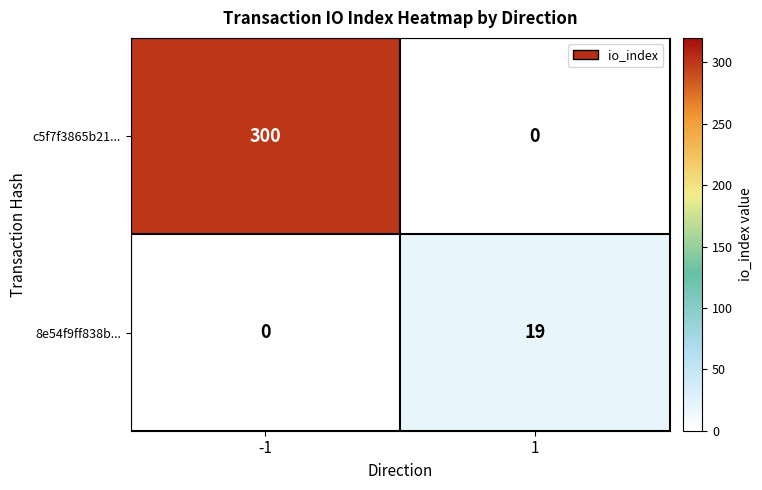

What value does the c5f7f3865b21... series have at -1?

300